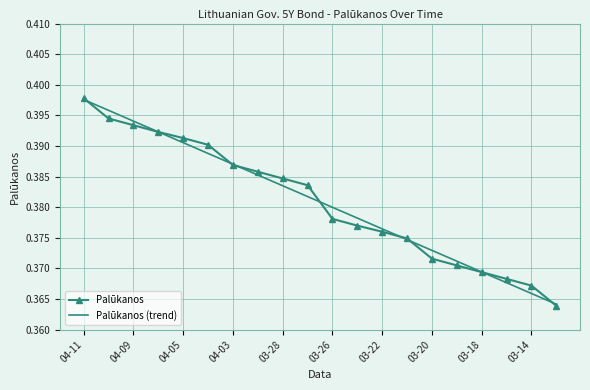

Which series has the largest total across all categories?

Palūkanos (trend)